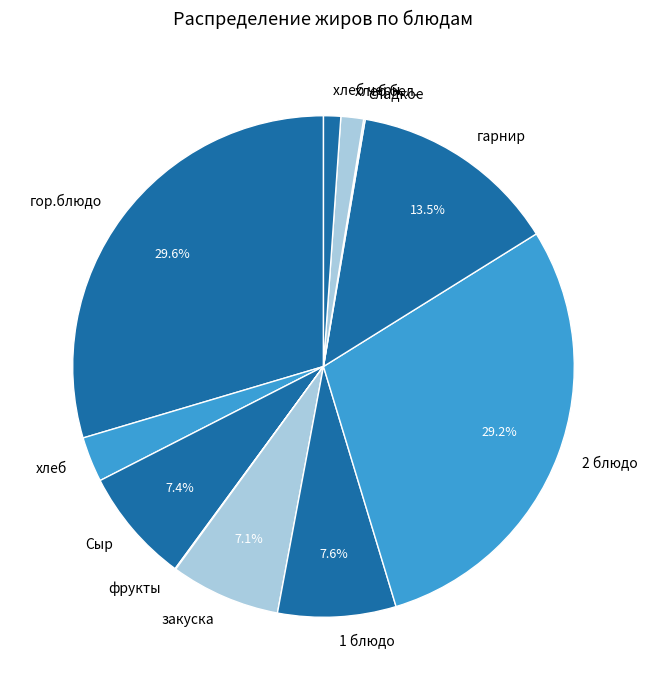

Is it true that 2 блюдо is 29% of the pie?

True